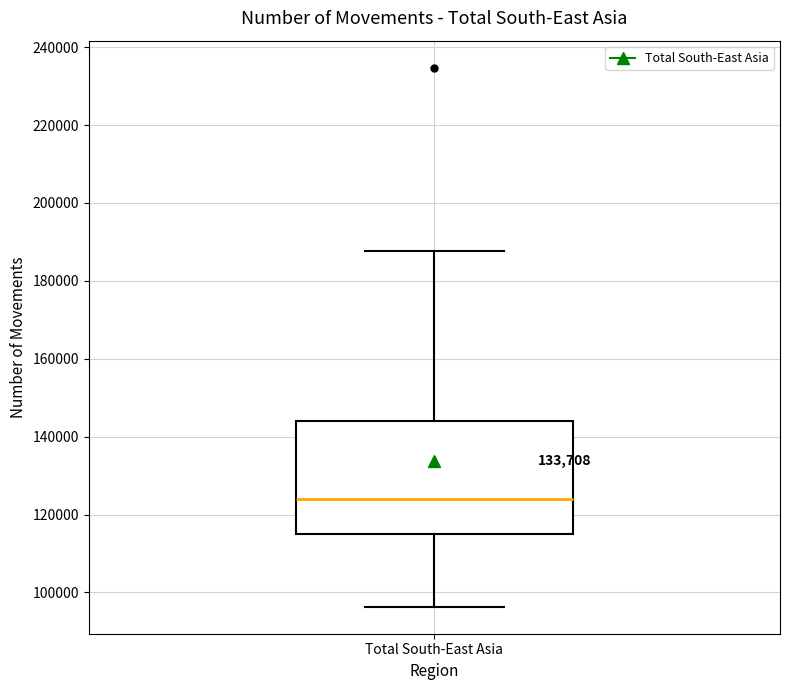

Where does the median line of the box for Total South-East Asia sit on the y-axis? The values are not printed on the chart, so give them approximately, as read against the axis.

124000